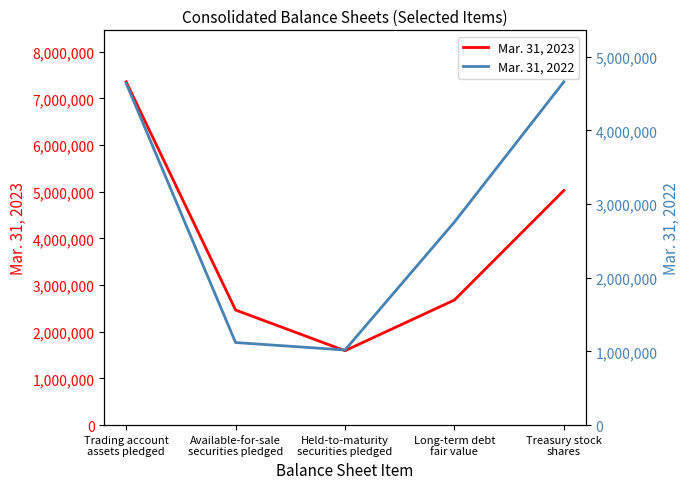

List the series in order of their overall mean, highest first.

Mar. 31, 2023, Mar. 31, 2022